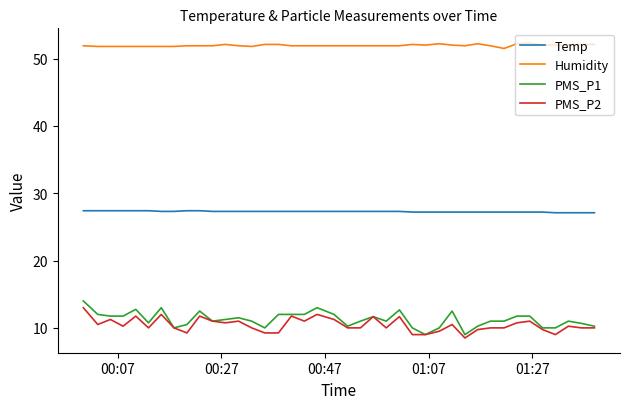

True or false: PMS_P2 and Temp cross at least once.

False